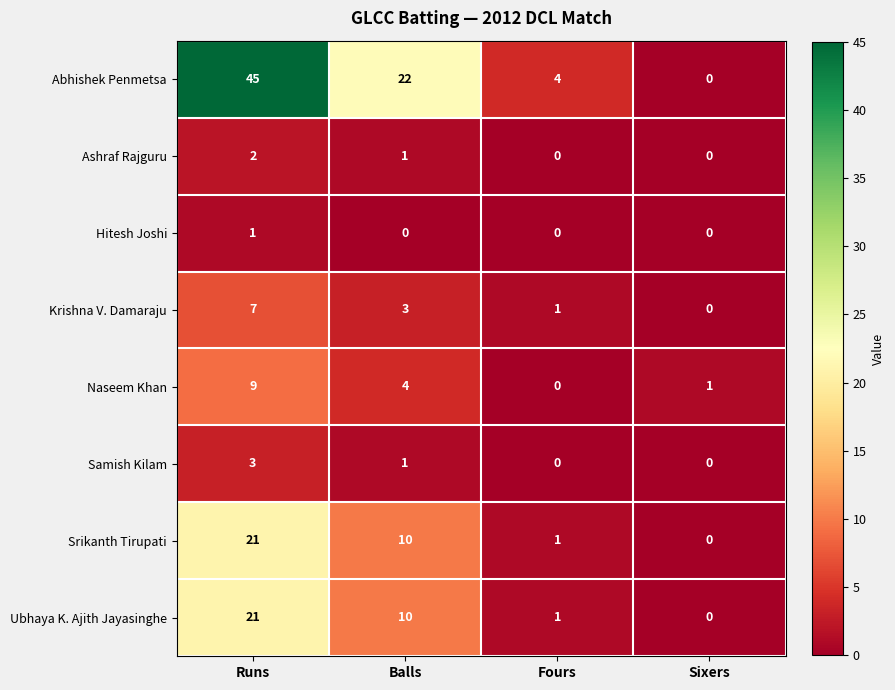

Which series changed the most between Runs and Sixers?

Abhishek Penmetsa